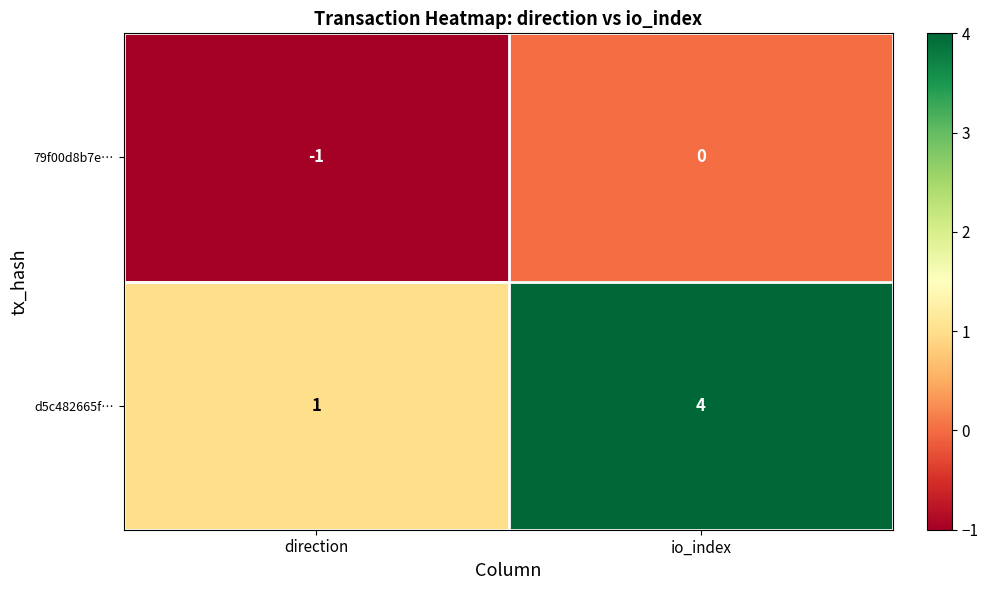

The 79f00d8b7e… series shows -1 at direction. True or false?

True